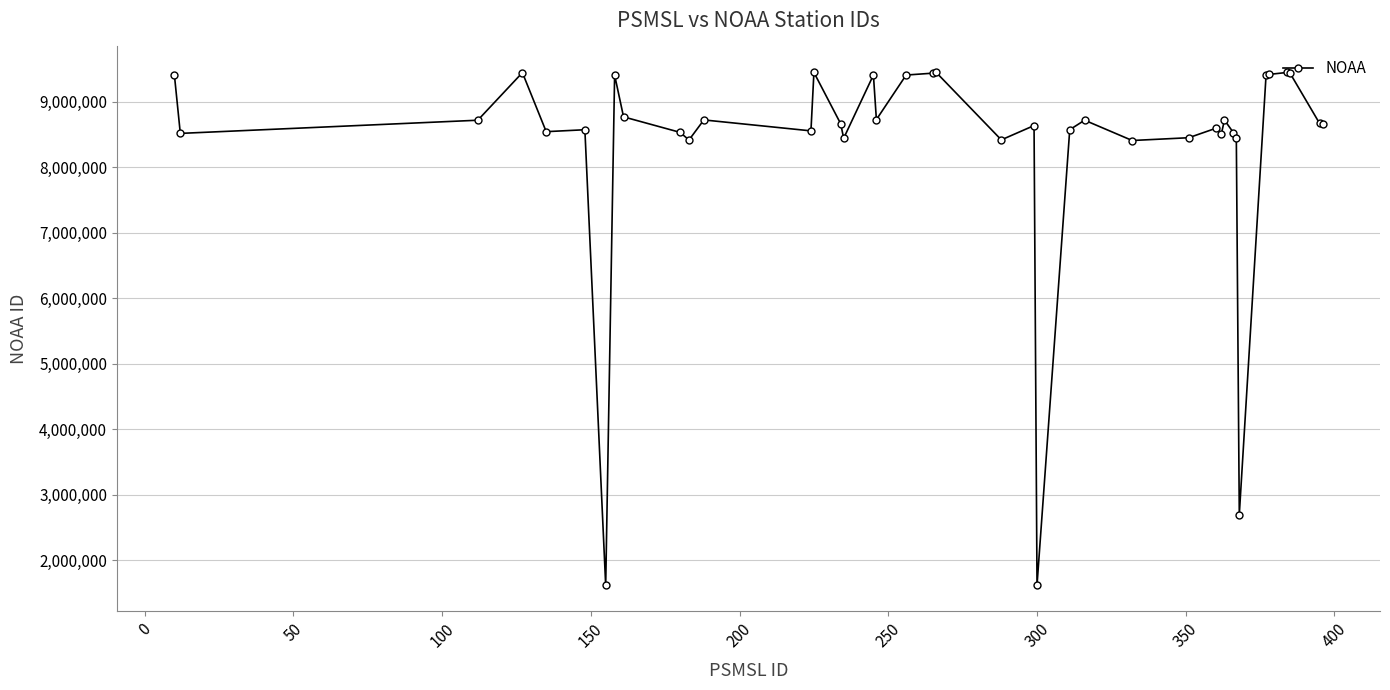

What is the value of the 18th point from the left?

8729840